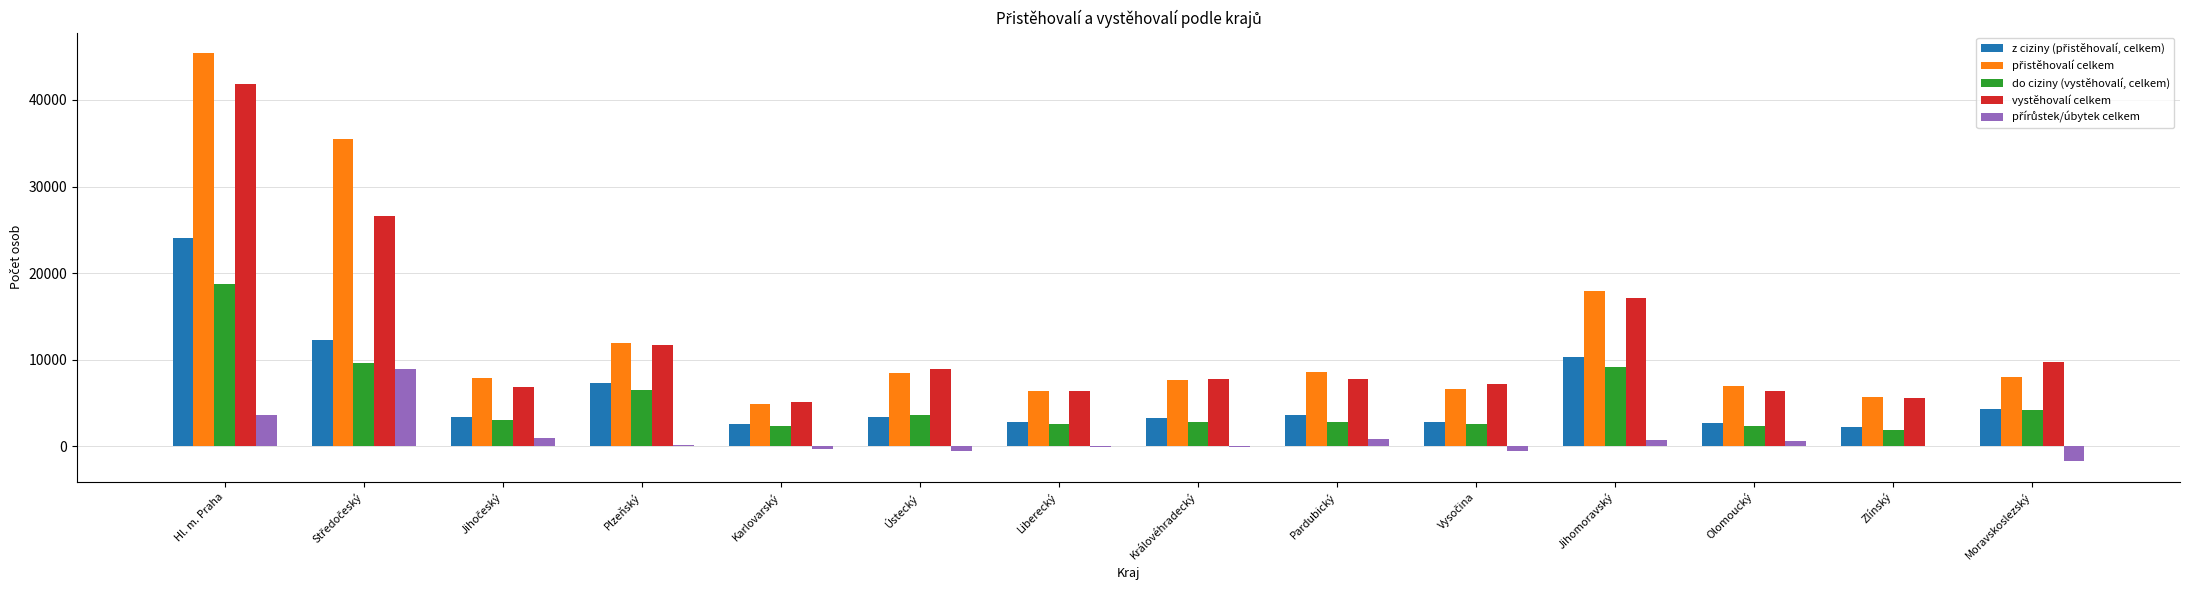

The do ciziny (vystěhovalí, celkem) series shows 12404 at Jihomoravský. True or false?

False